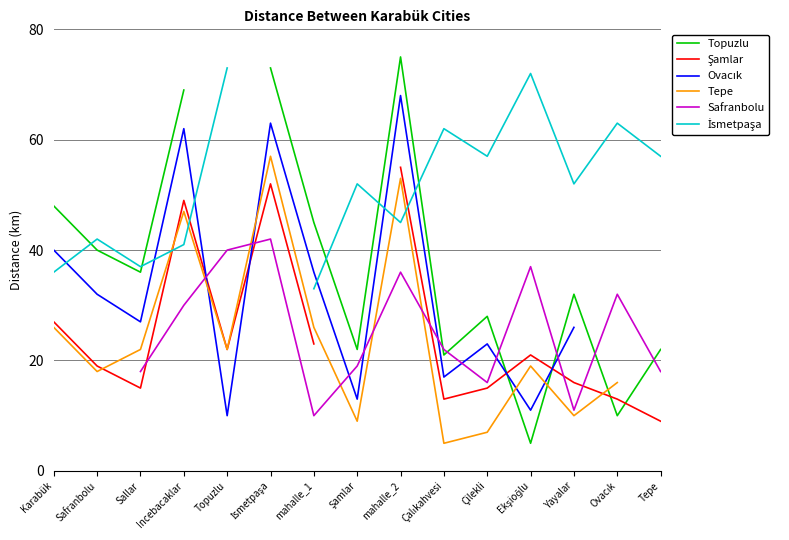

At which category does the chart reach its minimum across all series?

Ekşioğlu